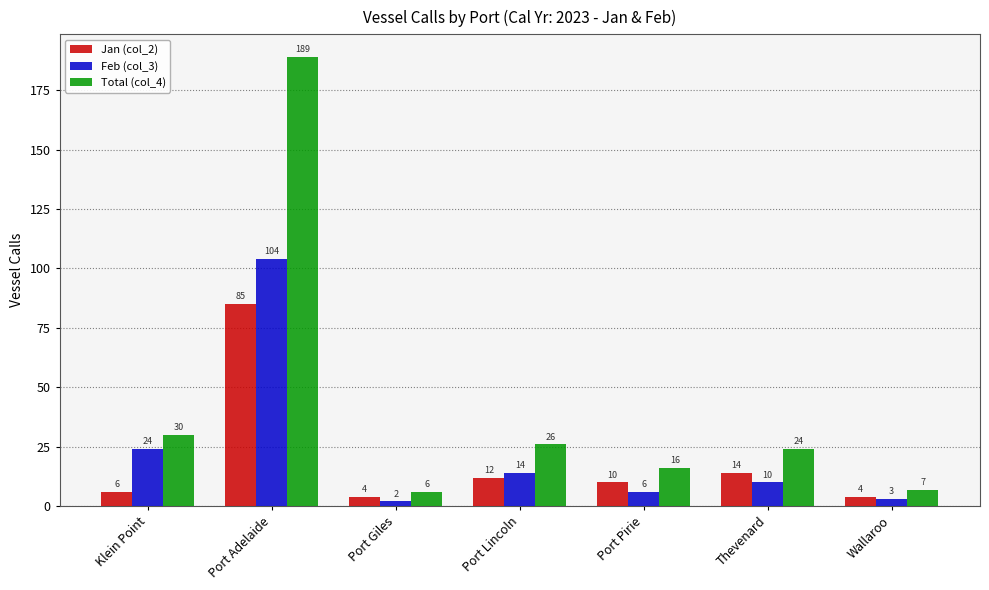

Which series has the largest total across all categories?

Total (col_4)